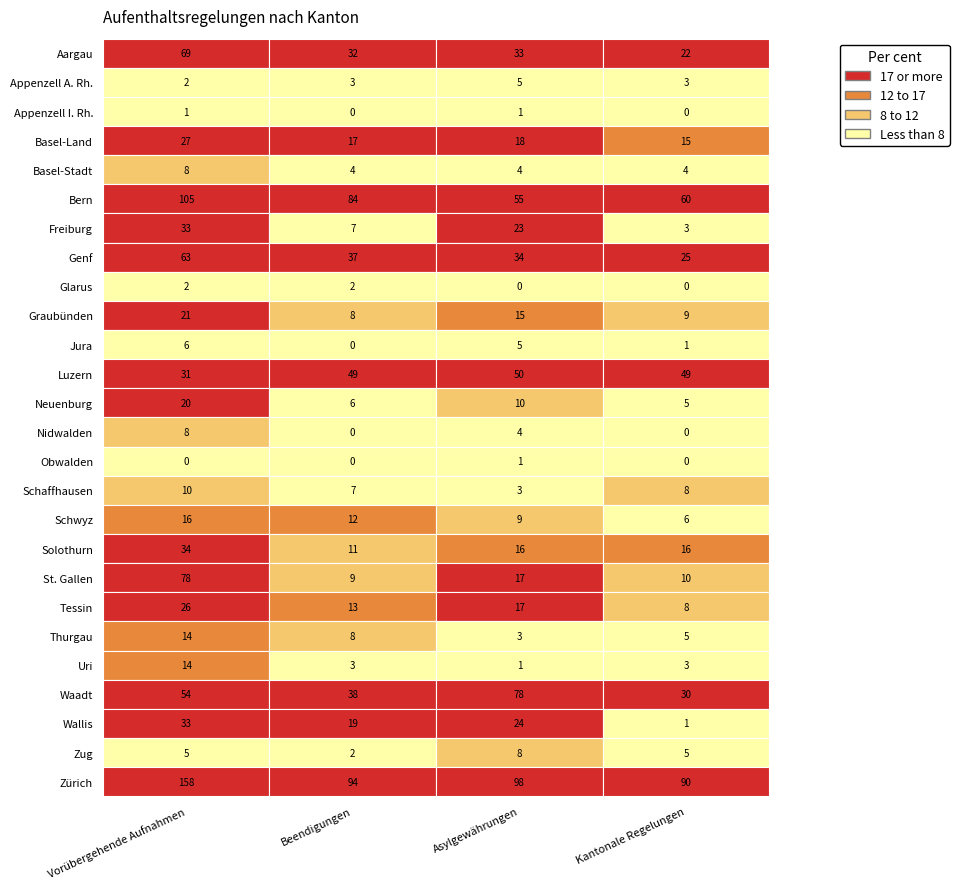

Which has a higher value, 2 or 1?

2